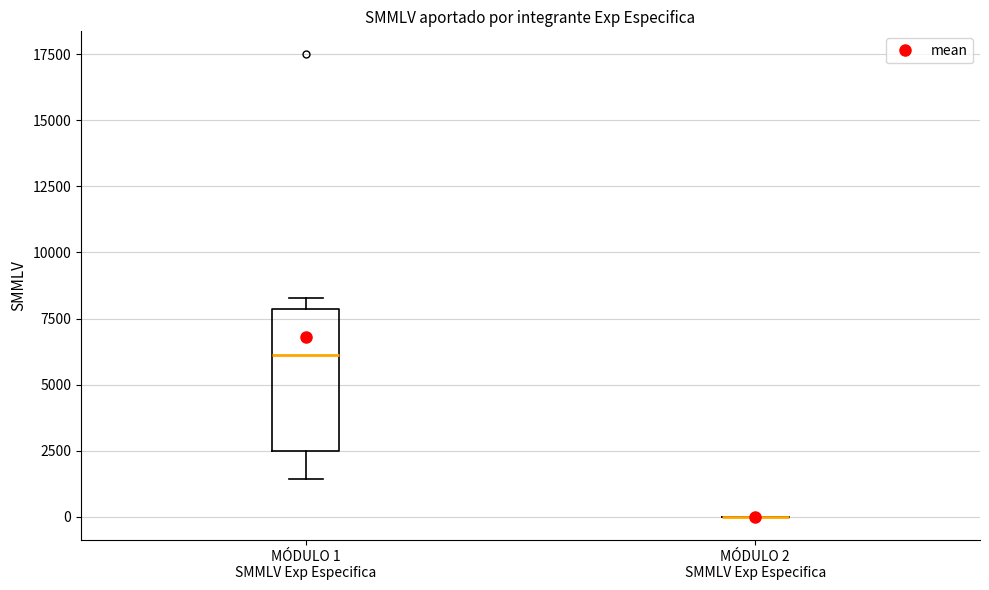

Reading left to right, transcribe this box plot: for each box, give where its median line is, the range the box spans, and where its two whiskers end, as read against the y-axis. The values are not printed on the chart, so give them approximately, as read against the axis.

MÓDULO 1 SMMLV Exp Especifica: median 6000, box 2500 to 8000, whiskers 1500 to 8500
MÓDULO 2 SMMLV Exp Especifica: box collapsed to a line at 0, whiskers 0 to 0